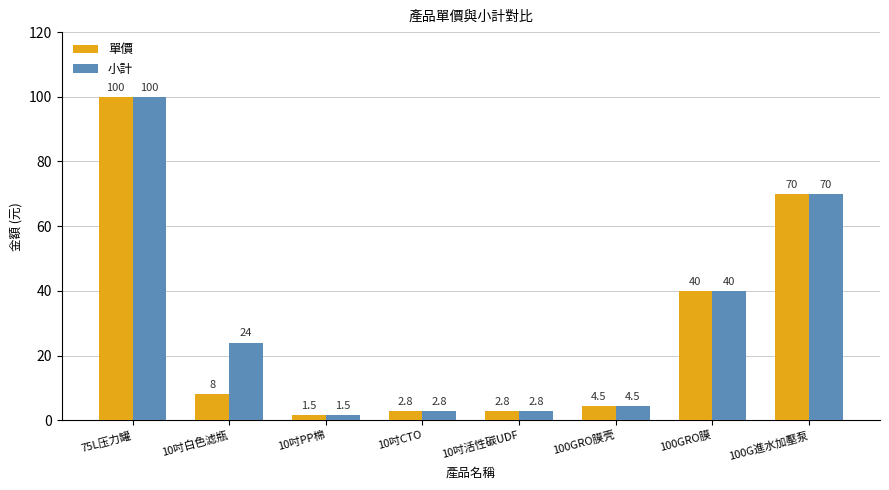

At how many categories does at least one series exceed 95?

1